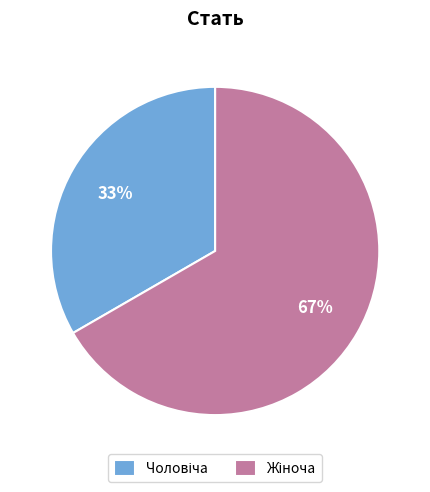

Is there a majority slice in this chart?

Yes